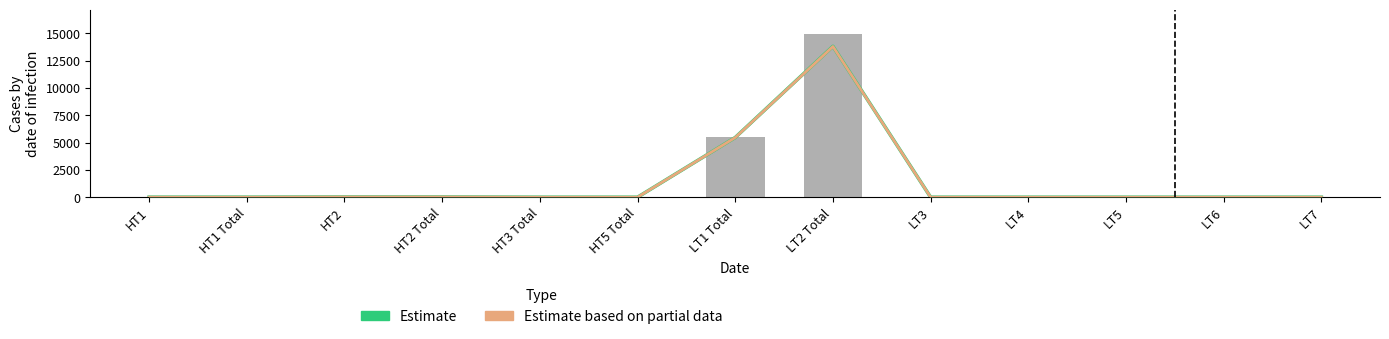

Is it true that Total No. of Installations equals 27 at HT2 Total?

False